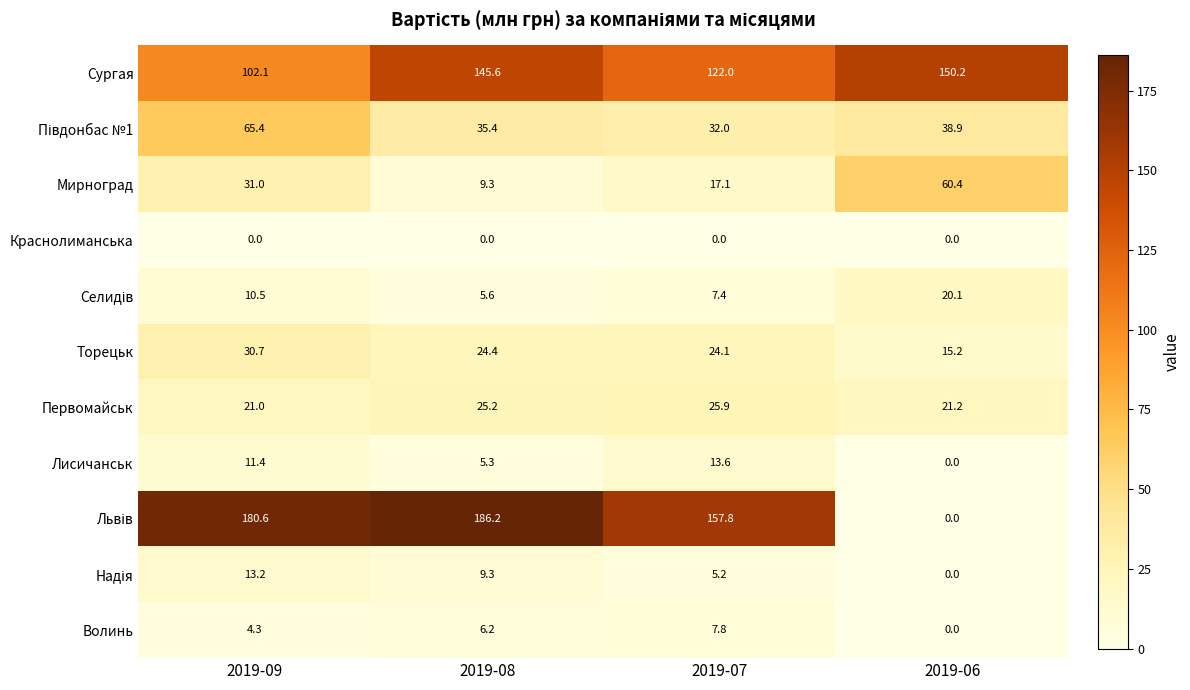

At which category is the sum across all series the highest?

2019-09